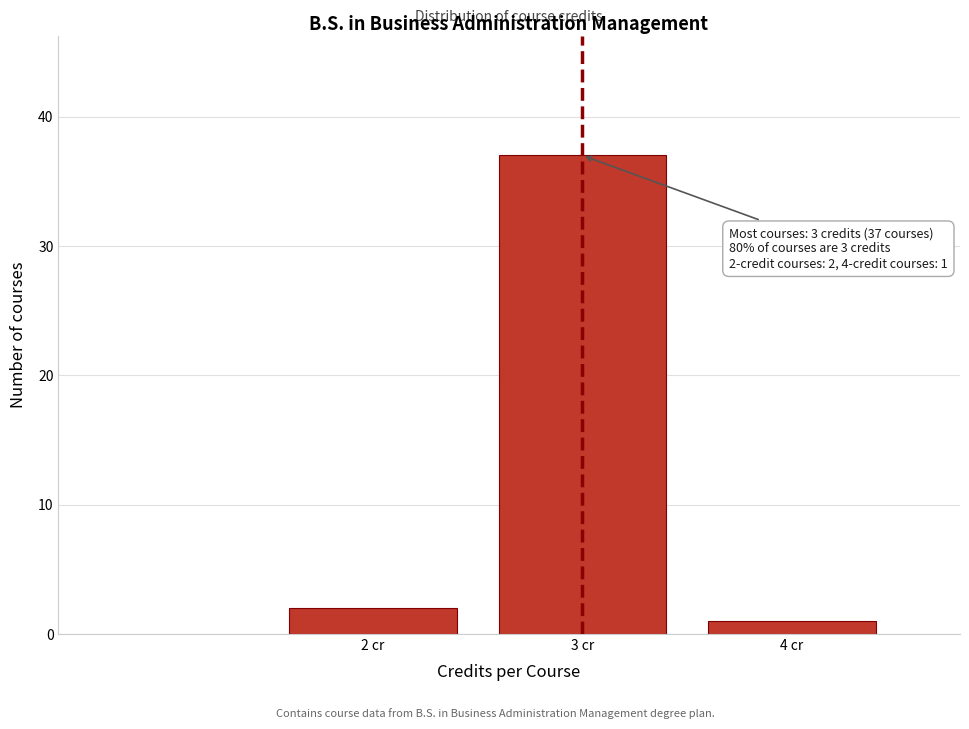

Reading left to right, list all the values displayed in this chart.

2 cr=2	3 cr=37	4 cr=1